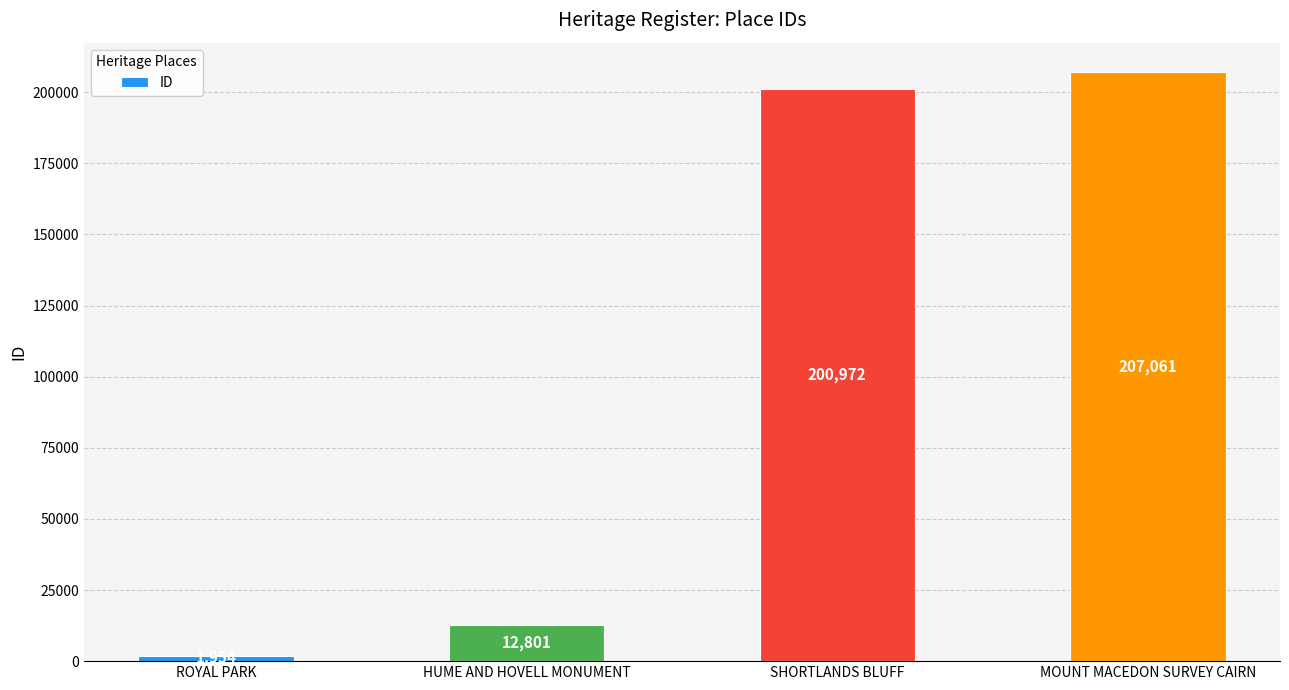

What is the label of the 1st bar from the right?

MOUNT MACEDON SURVEY CAIRN